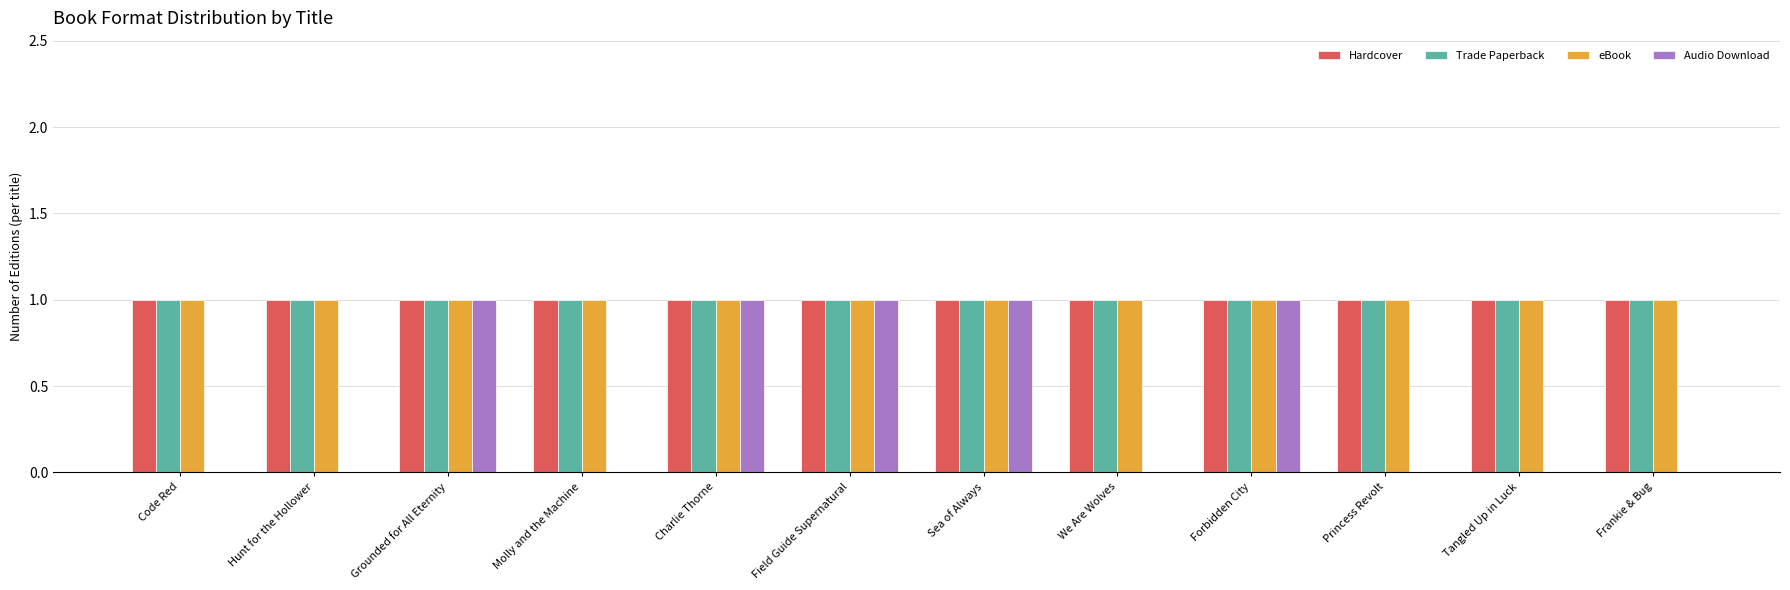

Which series changed the most between Hunt for the Hollower and Forbidden City?

Audio Download